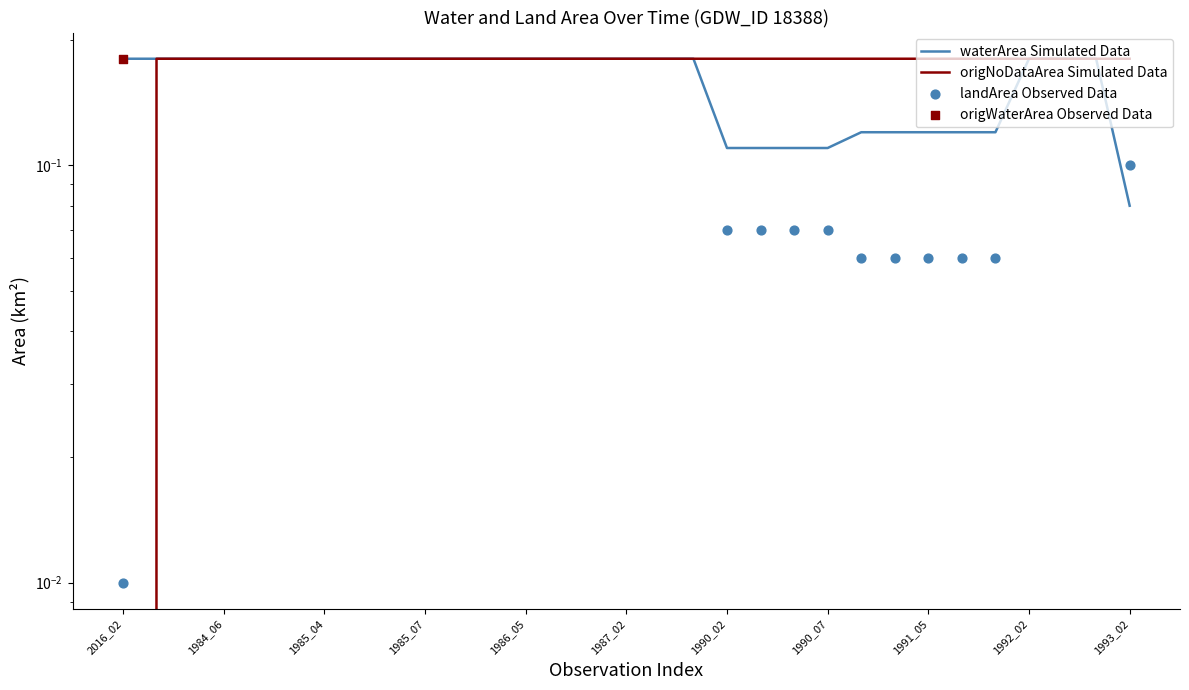

What are all the series names shown in the legend?

waterArea Simulated Data, origNoDataArea Simulated Data, landArea Observed Data, origWaterArea Observed Data